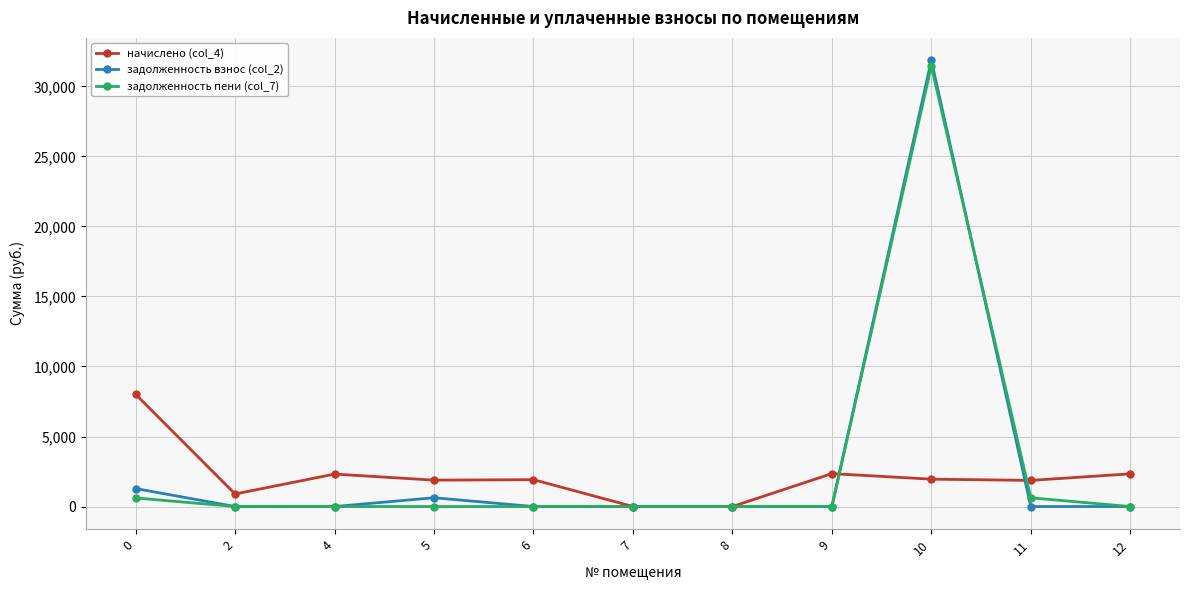

How many lines are shown in the chart?

3